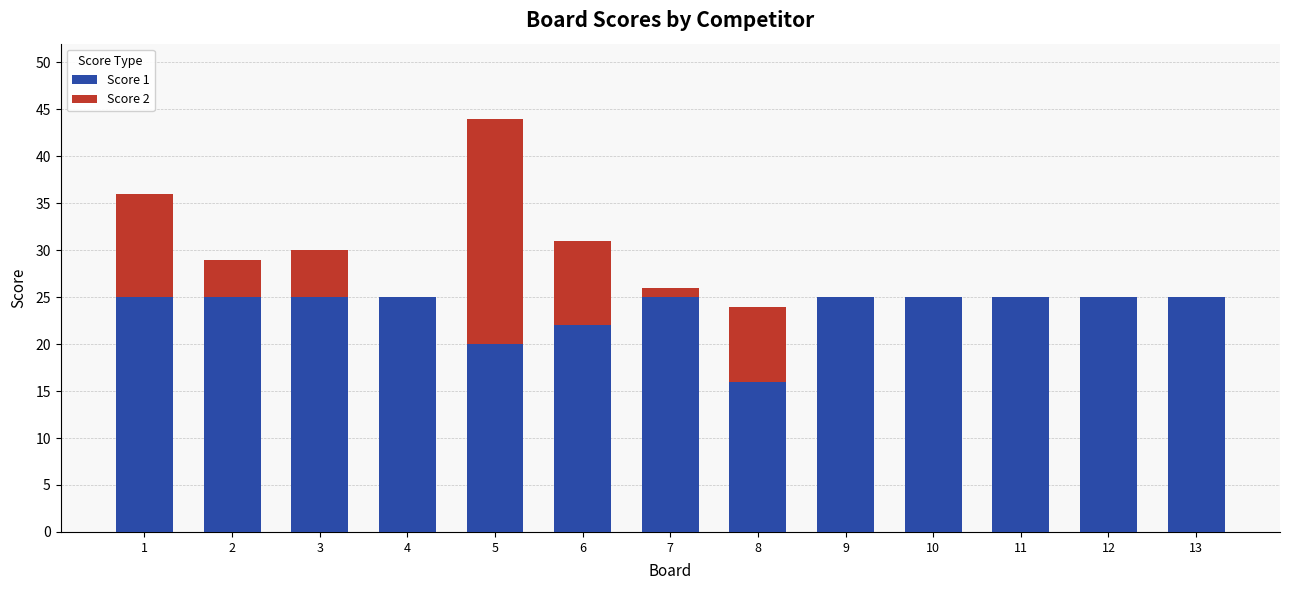

The value of Score 1 at 5 is 29. True or false?

False